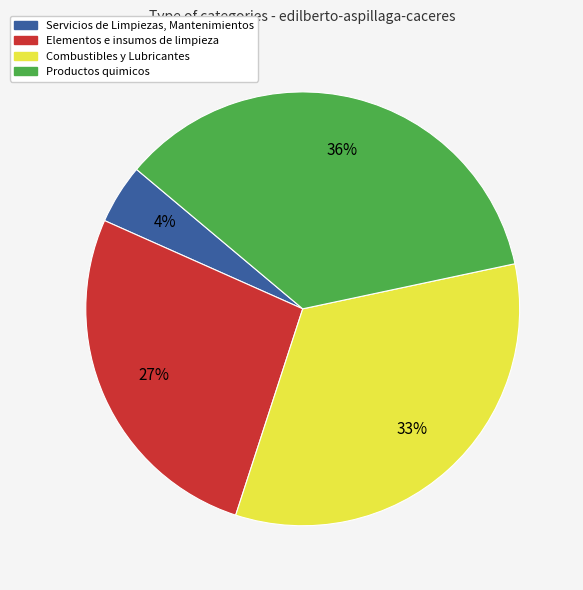

To the nearest percent, what portion does Combustibles y Lubricantes represent?

33%